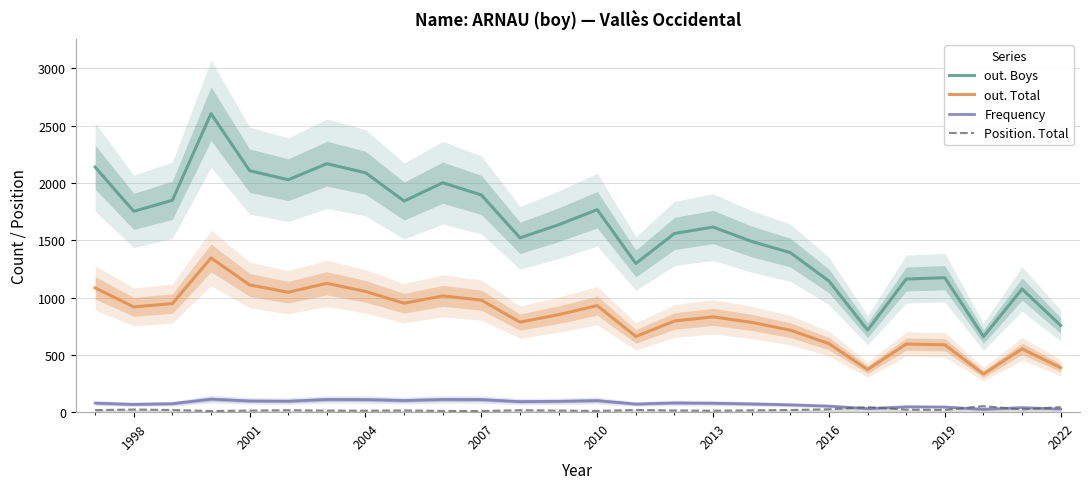

Is it true that out. Total equals 598 at 2016?

True